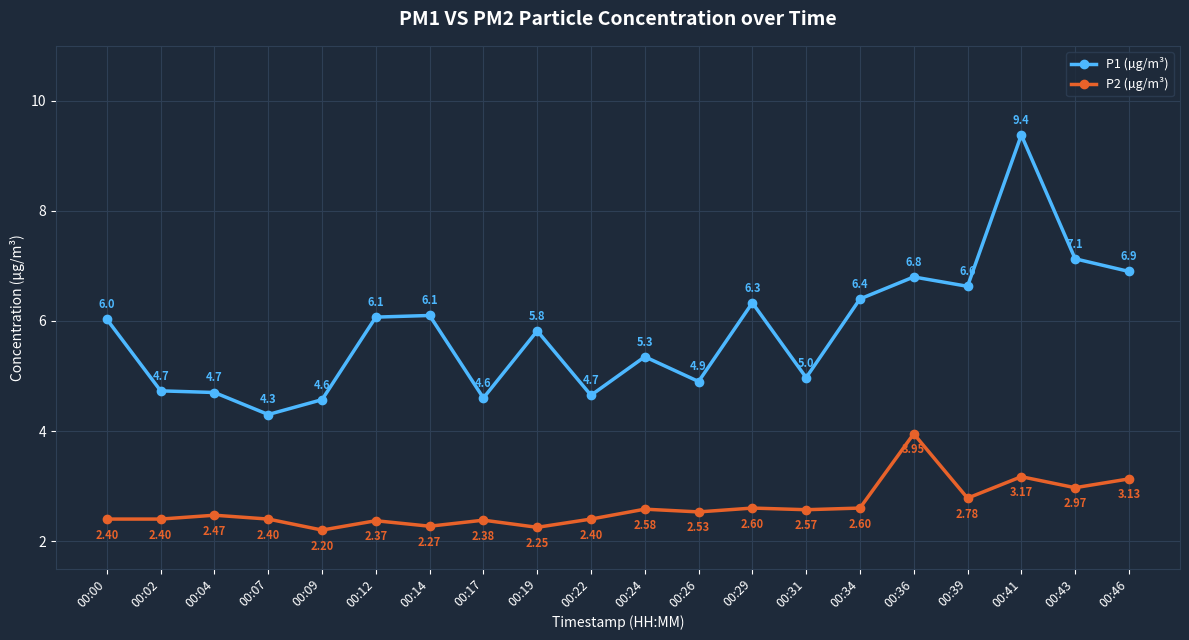

What are all the series names shown in the legend?

P1 (µg/m³), P2 (µg/m³)